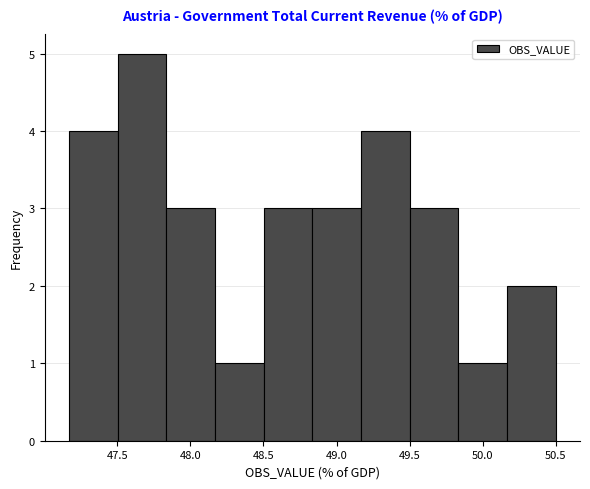

Reading left to right, transcribe this chart: for each bar, give the range it covers on the x-axis and its height. Neither the bar edges nor the heights are printed on the chart, so give them approximately, as read against the axes.

47.15 to 47.50: 4
47.50 to 47.85: 5
47.85 to 48.15: 3
48.15 to 48.50: 1
48.50 to 48.85: 3
48.85 to 49.15: 3
49.15 to 49.50: 4
49.50 to 49.85: 3
49.85 to 50.15: 1
50.15 to 50.50: 2